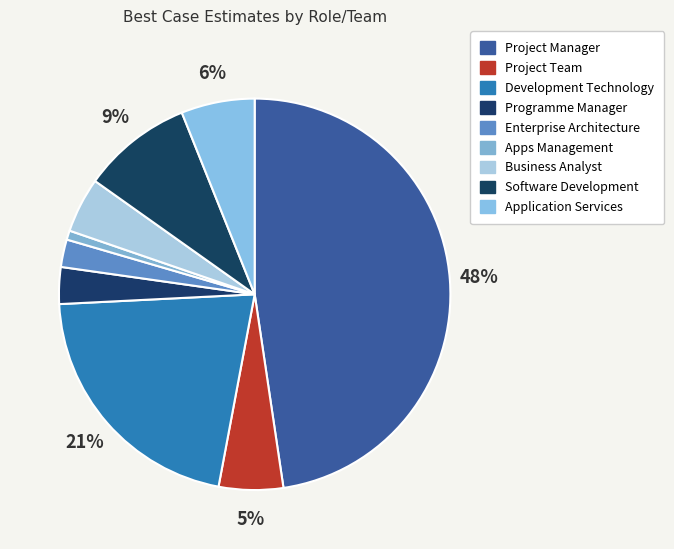

How many slices are in this pie chart?

9